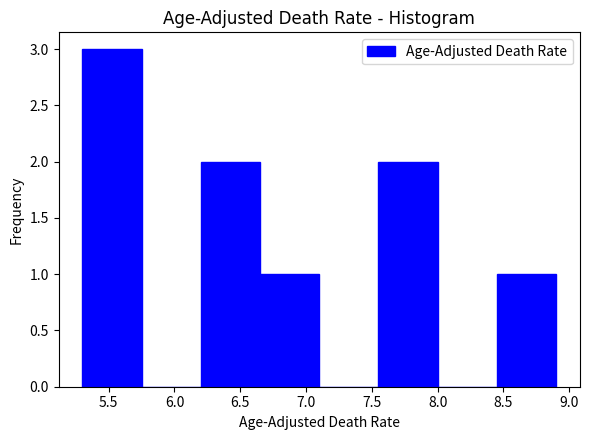

How tall is the bar that spans 6.20 to 6.65 on the x-axis? The values are not printed on the chart, so give them approximately, as read against the axis.

2